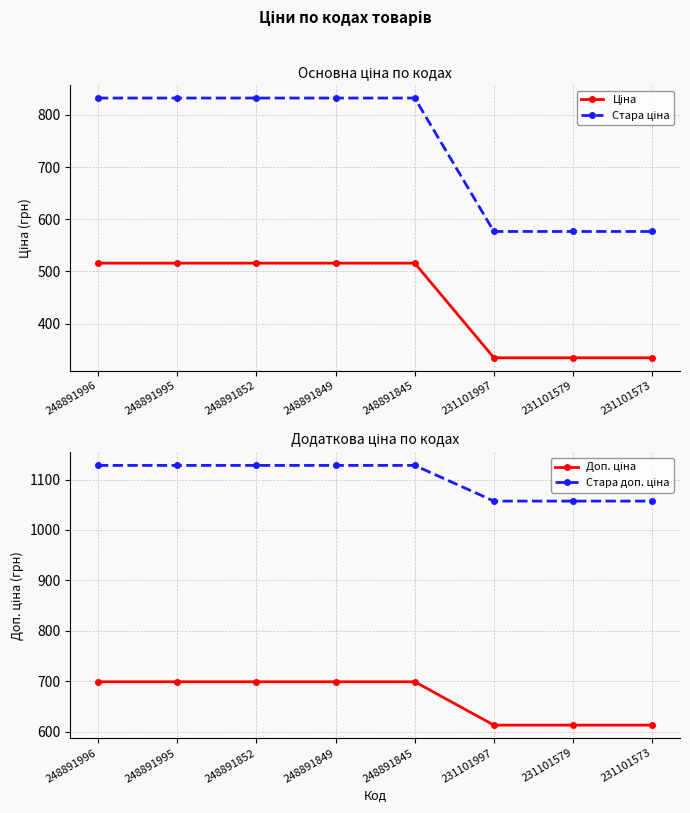

Which category has the lowest value in the Ціна series?

231101997